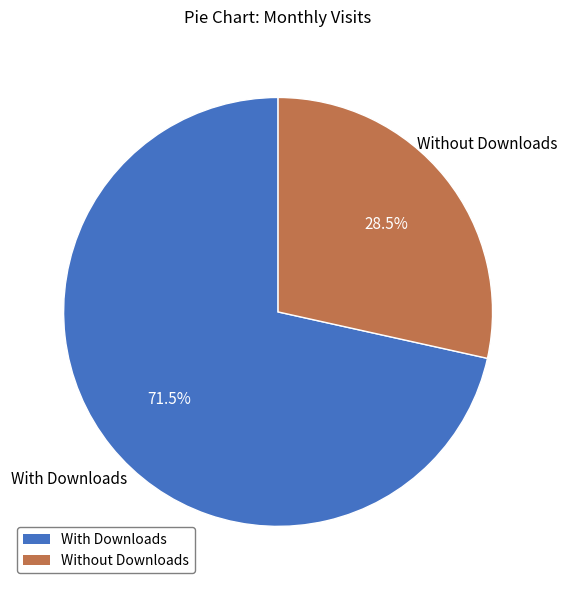

Count the number of slices in the pie.

2